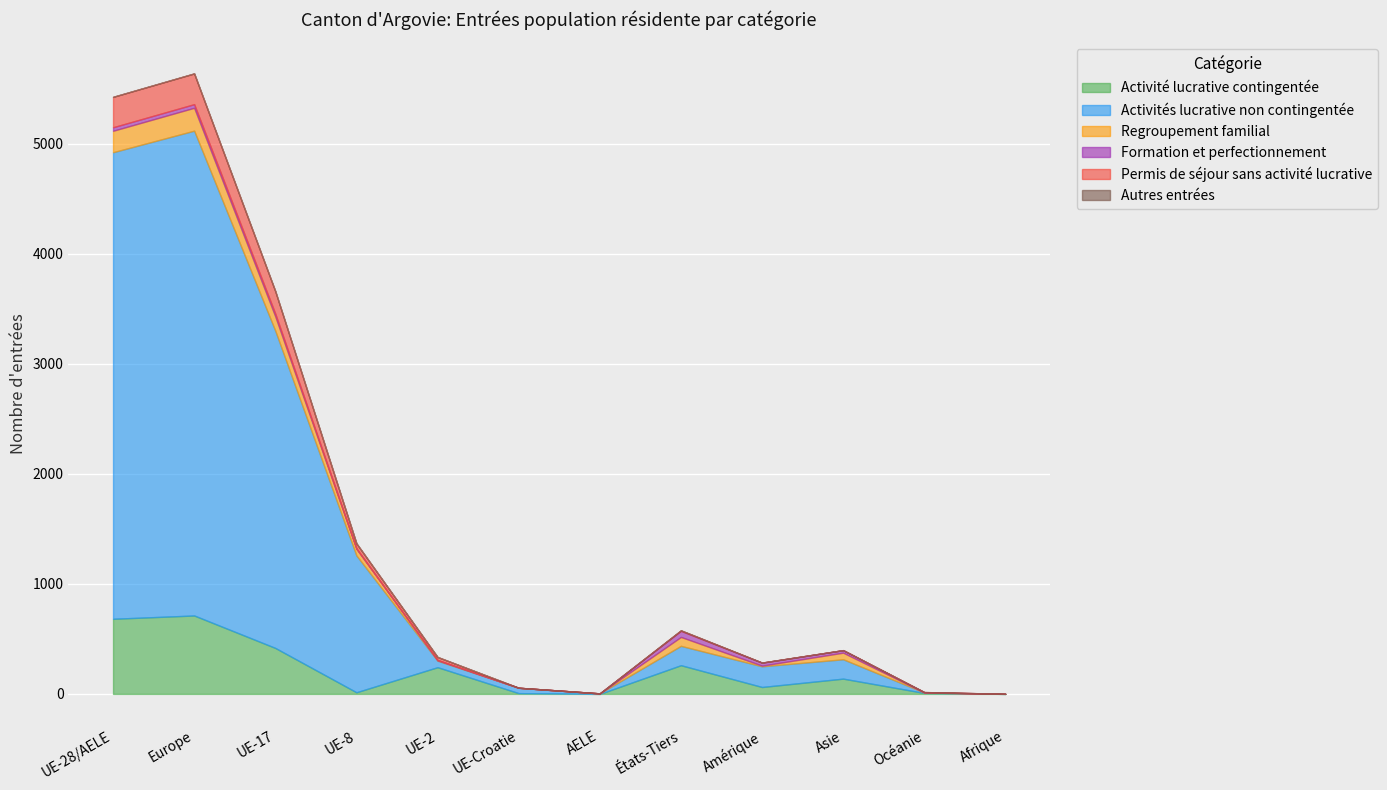

Reading left to right, list all the values displayed in this chart.

Activité lucrative contingentée: UE-28/AELE=683	Europe=713	UE-17=418	UE-8=15	UE-2=243	UE-Croatie=7	AELE=0	États-Tiers=261	Amérique=63	Asie=139	Océanie=9	Afrique=0
Activités lucrative non contingentée: UE-28/AELE=4241	Europe=4407	UE-17=2884	UE-8=1244	UE-2=59	UE-Croatie=49	AELE=5	États-Tiers=176	Amérique=188	Asie=176	Océanie=4	Afrique=0
Regroupement familial: UE-28/AELE=195	Europe=208	UE-17=130	UE-8=60	UE-2=5	UE-Croatie=0	AELE=0	États-Tiers=81	Amérique=6	Asie=60	Océanie=0	Afrique=1
Formation et perfectionnement: UE-28/AELE=32	Europe=33	UE-17=25	UE-8=5	UE-2=2	UE-Croatie=0	AELE=0	États-Tiers=55	Amérique=27	Asie=23	Océanie=3	Afrique=0
Permis de séjour sans activité lucrative: UE-28/AELE=276	Europe=279	UE-17=204	UE-8=45	UE-2=27	UE-Croatie=0	AELE=0	États-Tiers=5	Amérique=1	Asie=0	Océanie=1	Afrique=0
Autres entrées: UE-28/AELE=1	Europe=1	UE-17=1	UE-8=0	UE-2=0	UE-Croatie=0	AELE=0	États-Tiers=0	Amérique=0	Asie=0	Océanie=0	Afrique=0